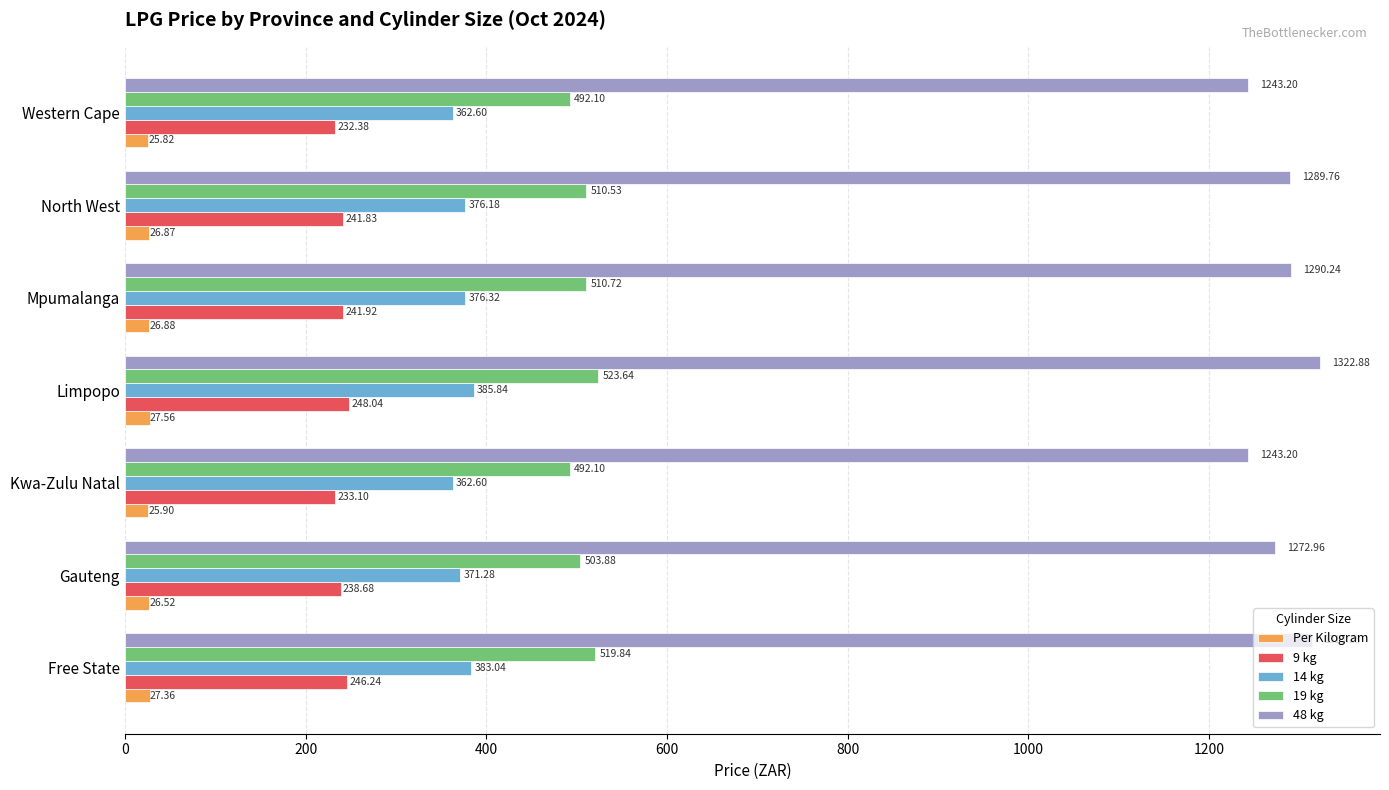

At which label is 19 kg closest to 507?

Gauteng